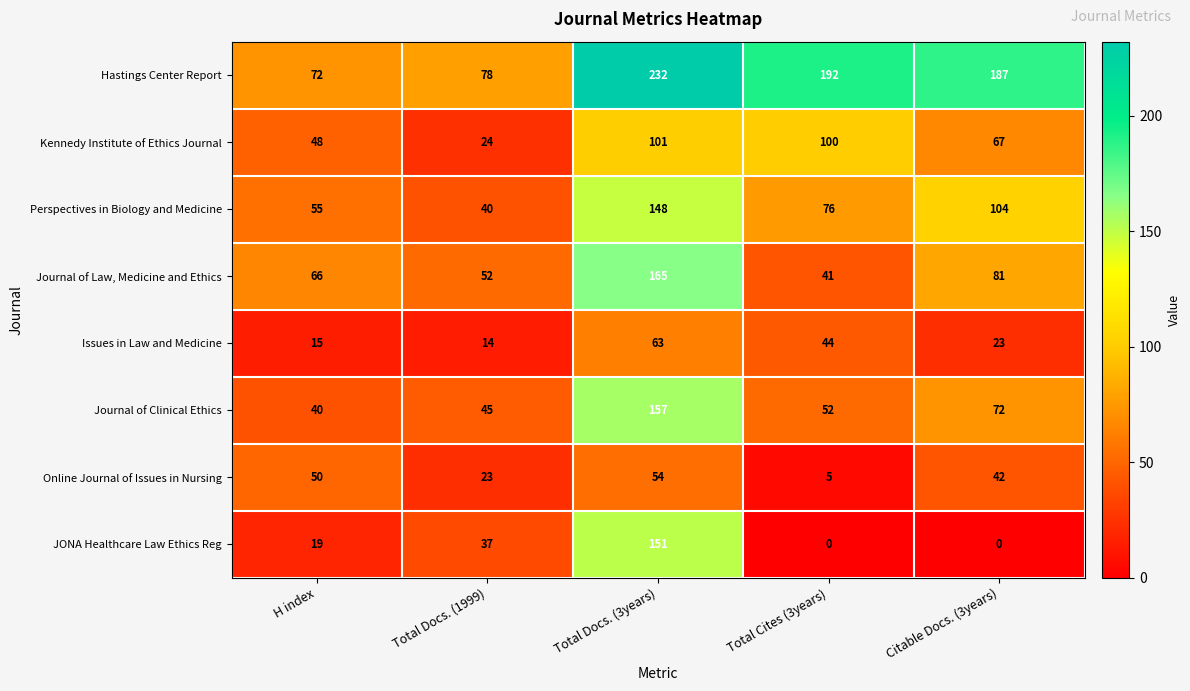

What is the difference between the second highest and second lowest values in the Issues in Law and Medicine series?

29